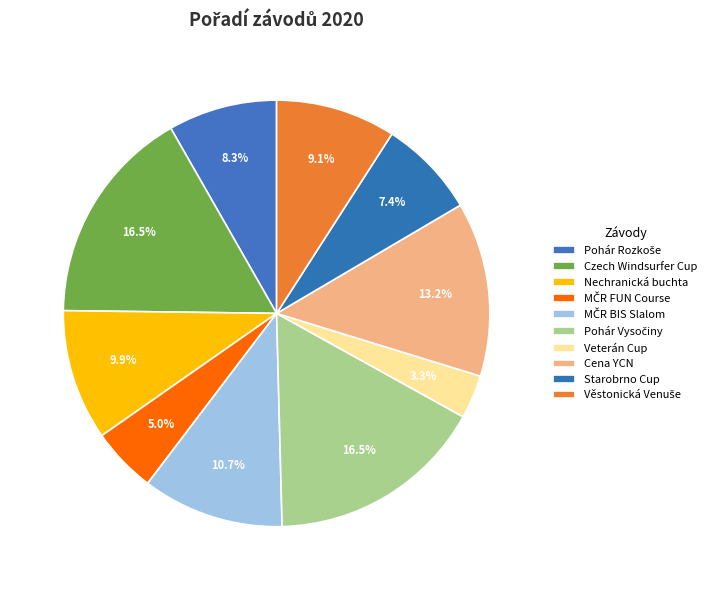

How many slices are in this pie chart?

10